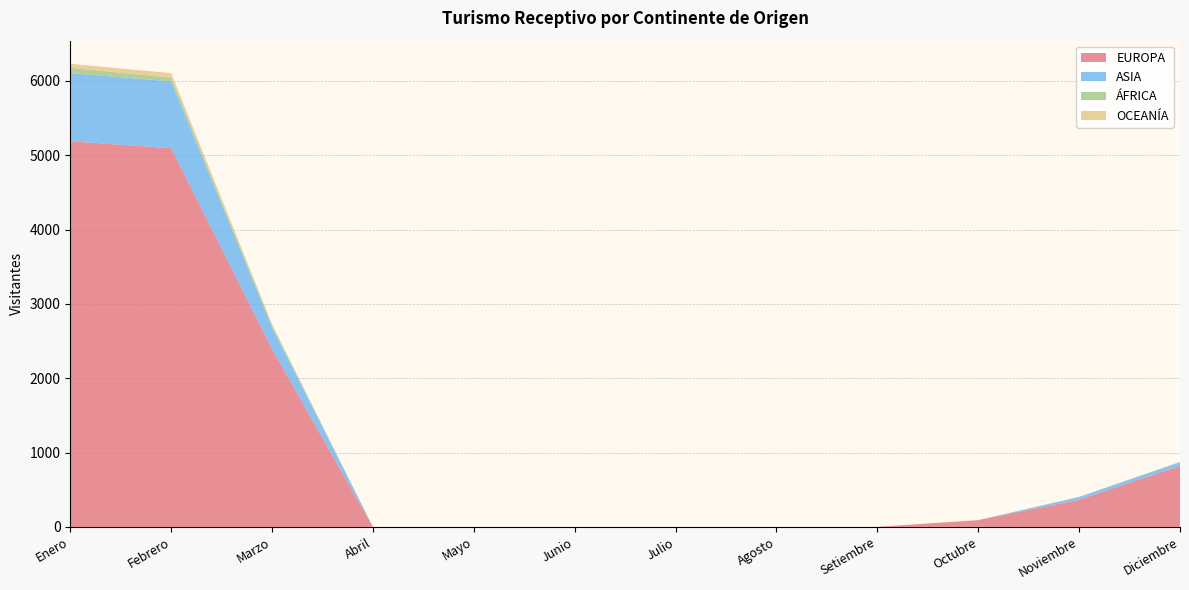

Reading left to right, extract all data points from this chart.

EUROPA: 5187	5094	2394	0	0	0	0	0	0	91	366	822
ASIA: 916	900	291	0	0	0	0	0	0	0	36	48
ÁFRICA: 72	50	25	0	0	0	0	0	0	0	1	4
OCEANÍA: 54	60	19	0	0	0	0	0	0	1	1	1